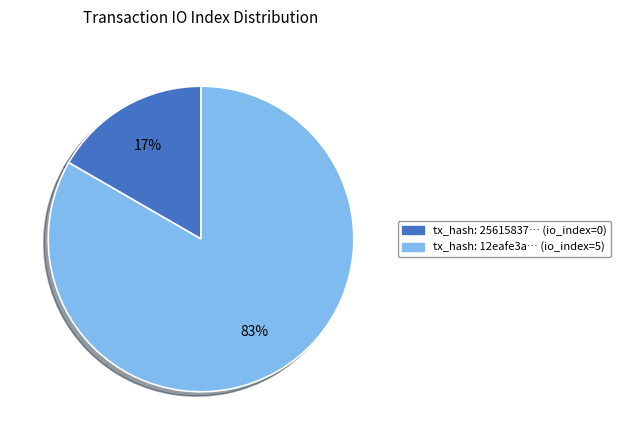

How many slices are in this pie chart?

2